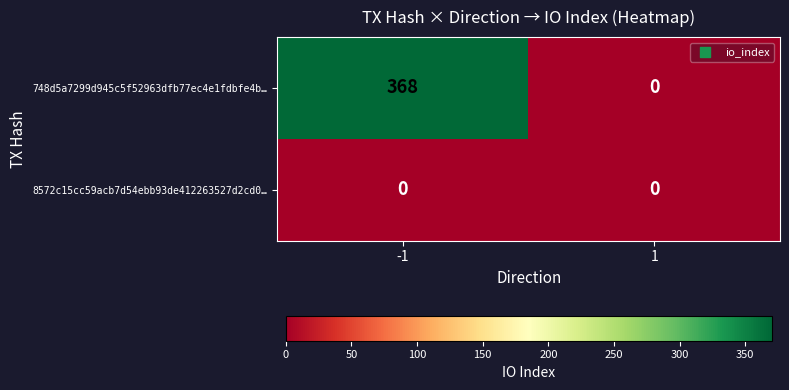

The value of 748d5a7299d945c5f52963dfb77ec4e1fdbfe4b… at 1 is 176. True or false?

False